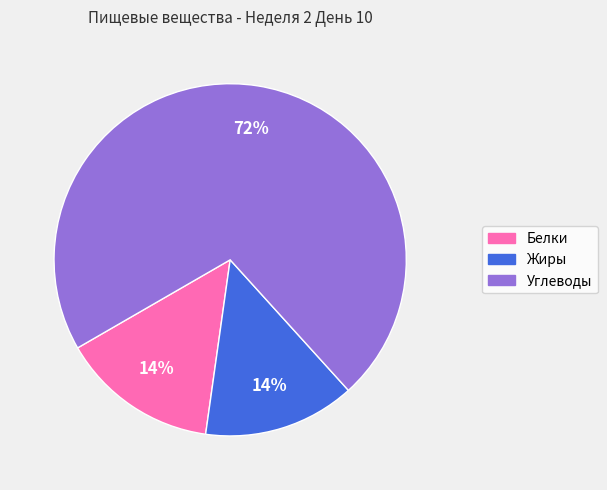

Which slice represents more than half of the pie?

Углеводы